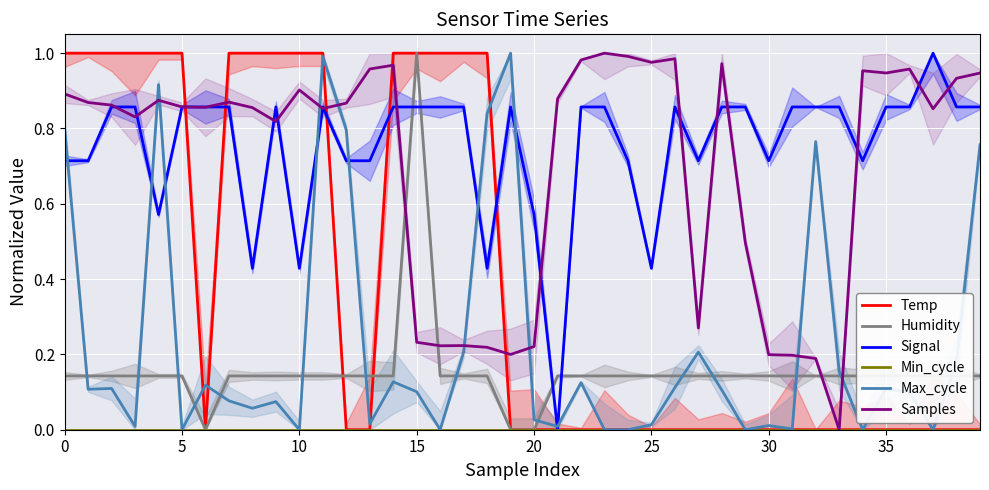

Where is the first local maximum for Humidity?

15